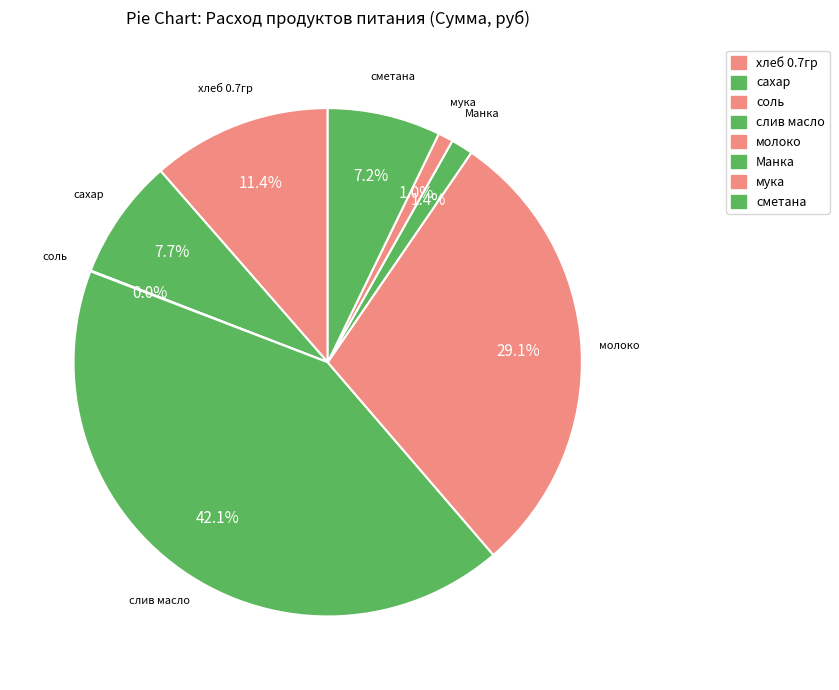

Count the number of slices in the pie.

8